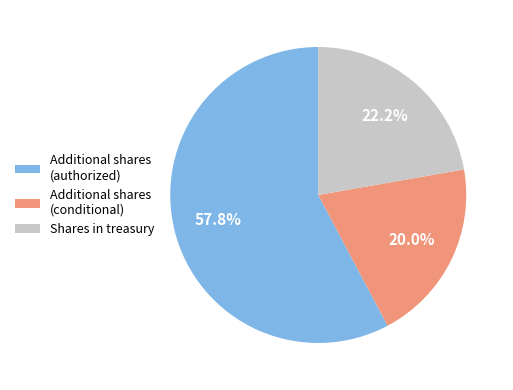

Which category has the biggest portion of the pie?

Additional shares (authorized)